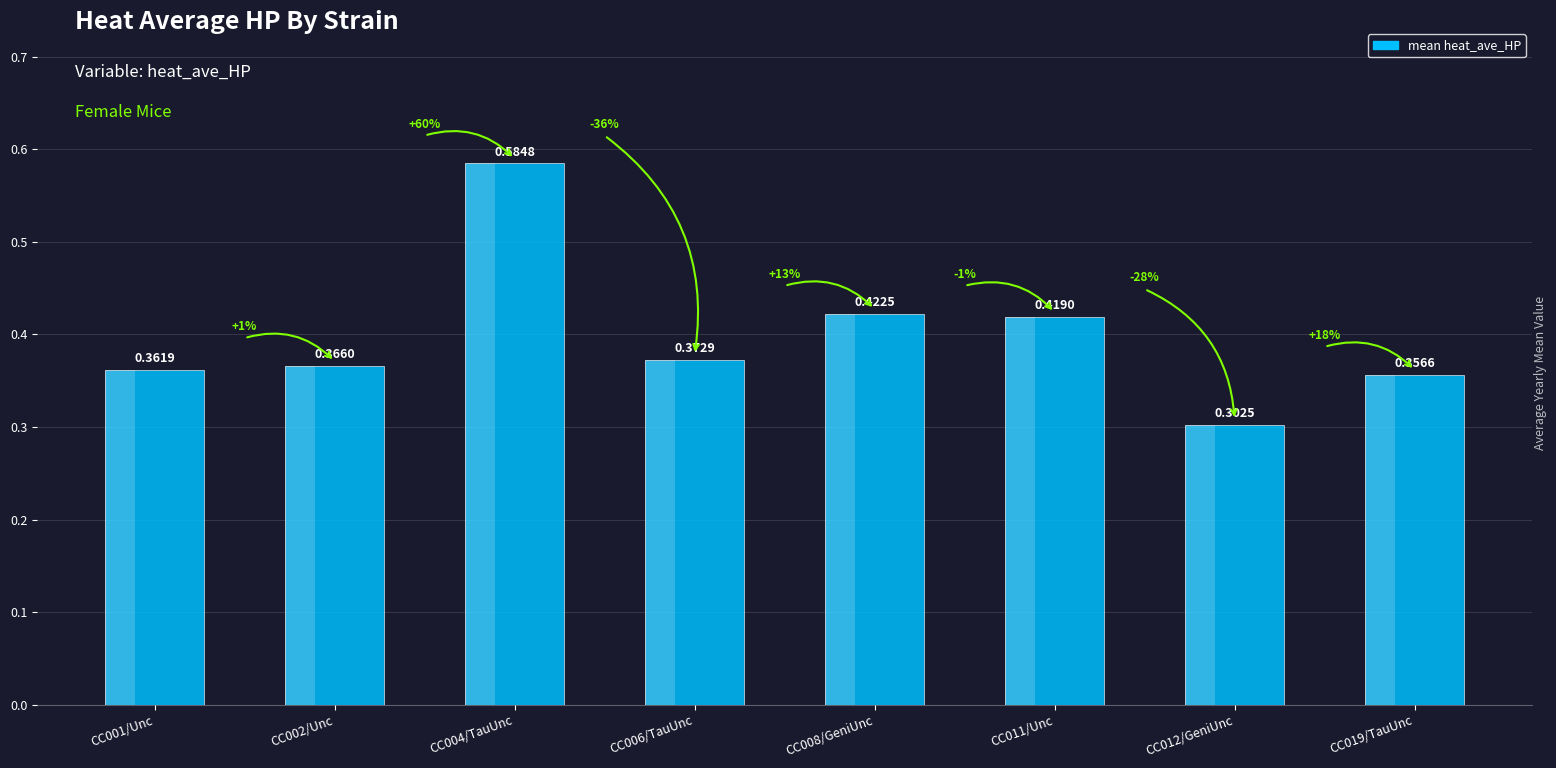

Count the number of categories in the chart.

8